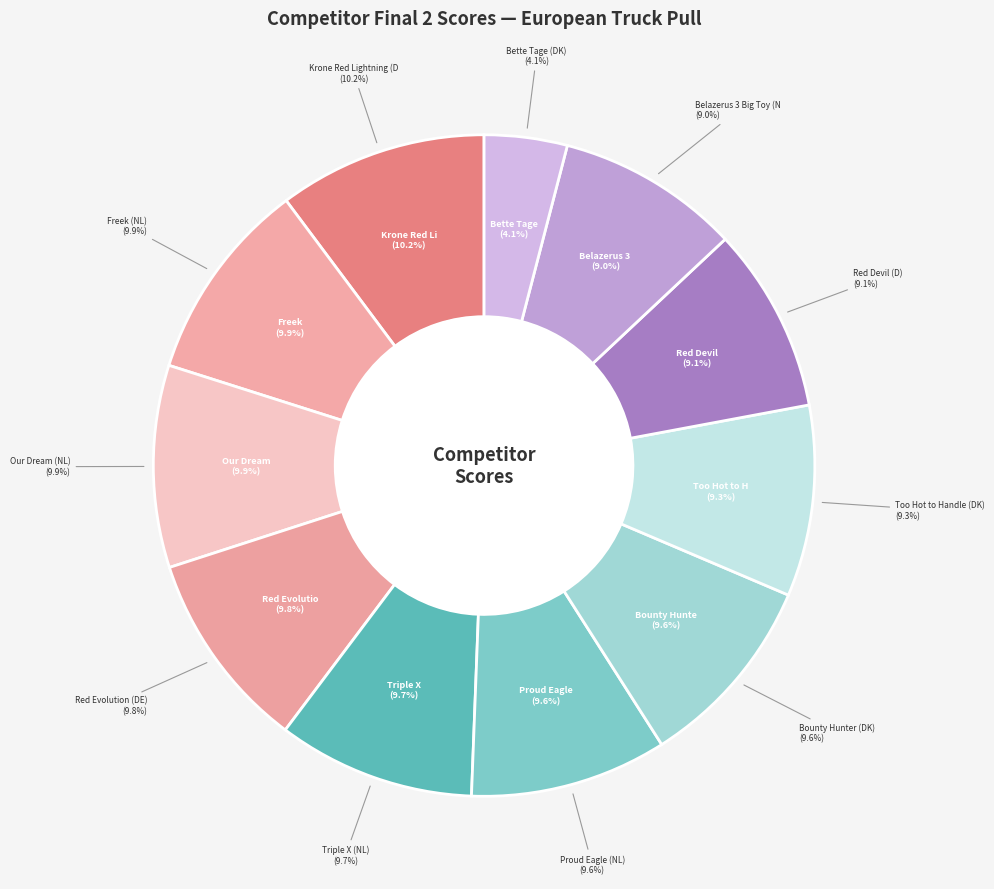

To the nearest percent, what percentage of the pie is Red Evolution (DE)?

10%